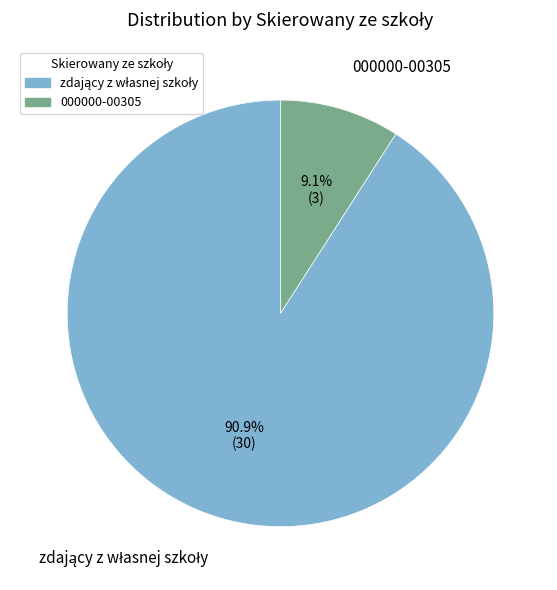

Which category has the smallest portion of the pie?

000000-00305